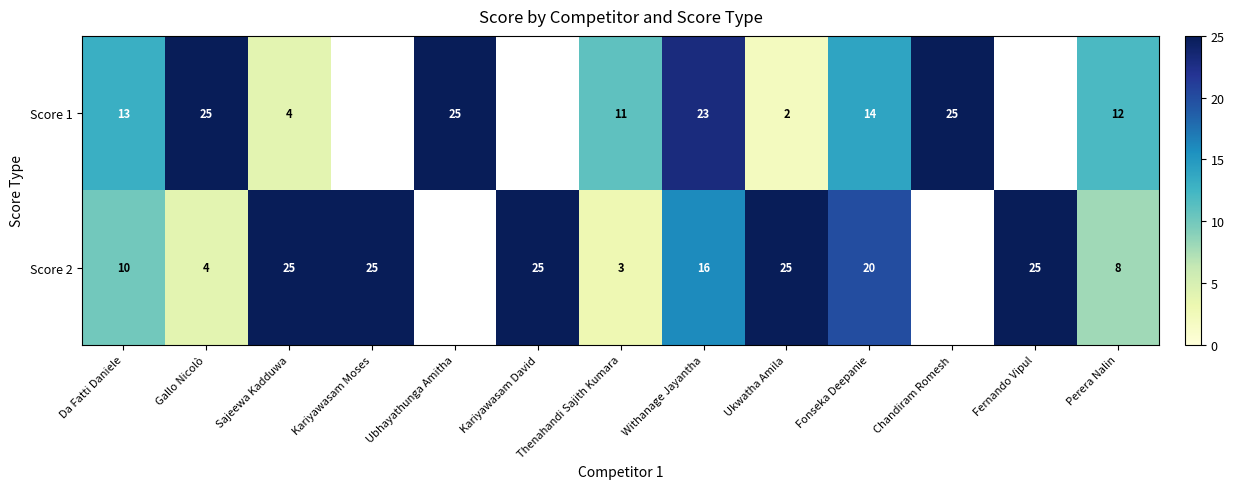

True or false: Score 1 has a value of 2 at Ukwatha Amila.

True